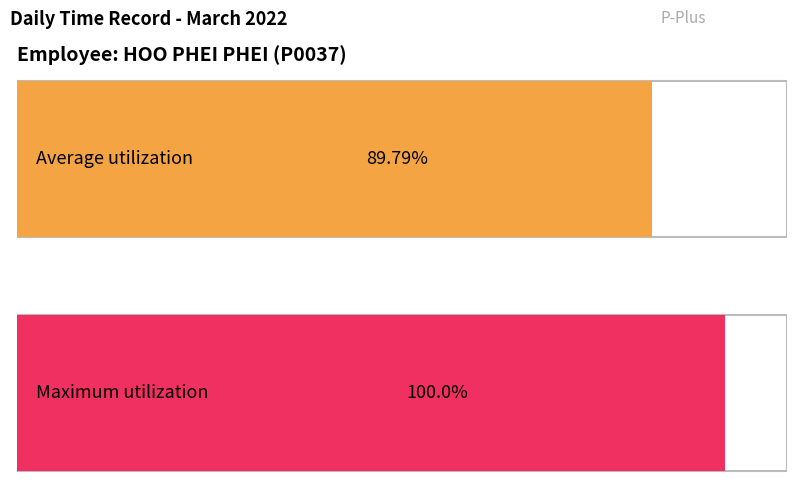

Between 11 and 14, which is larger?

14